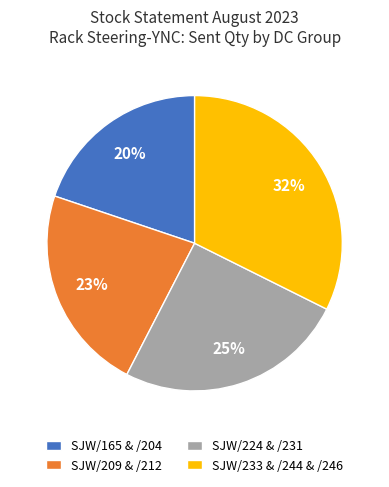

To the nearest percent, what portion does SJW/224 & /231 represent?

25%